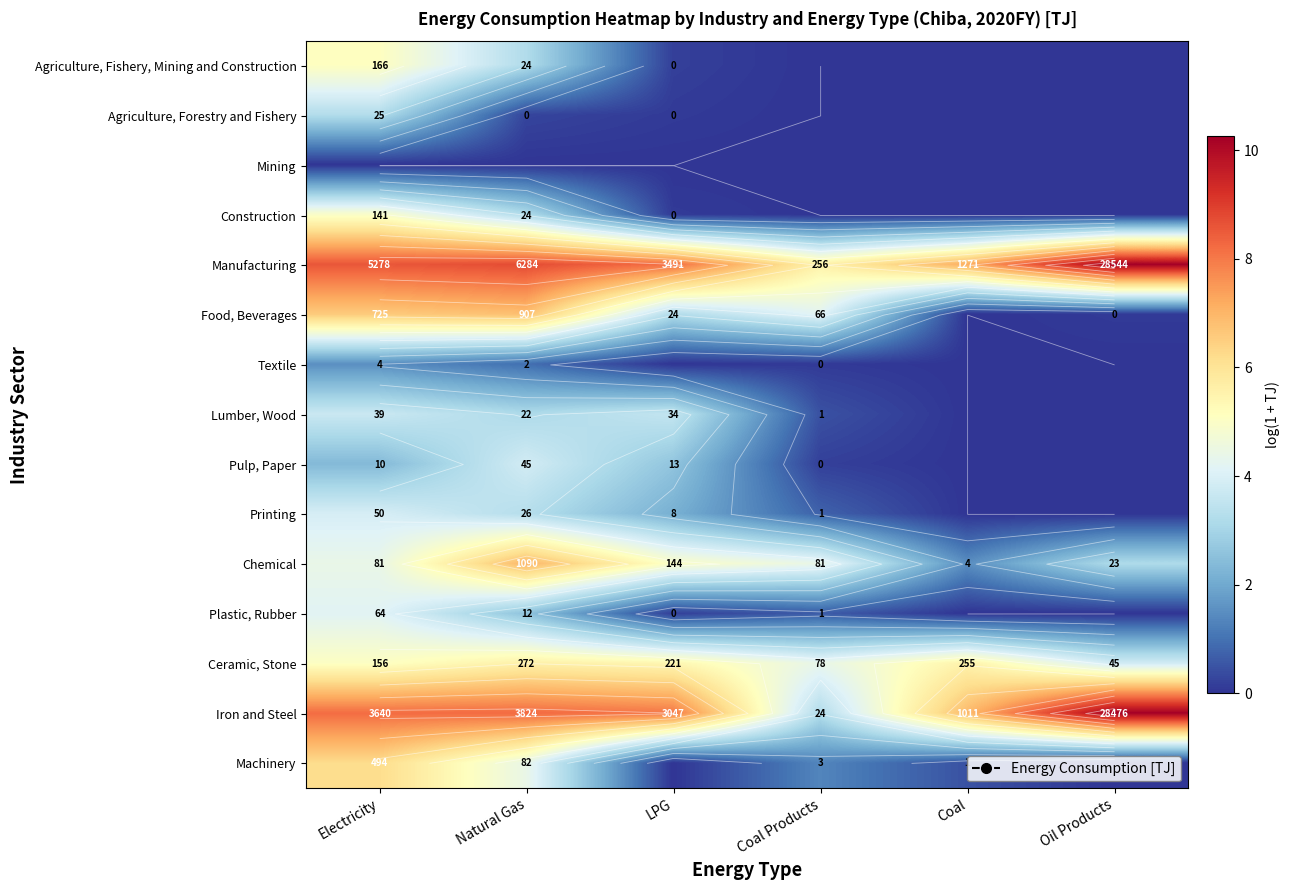

At which label does Manufacturing reach its minimum?

Coal Products